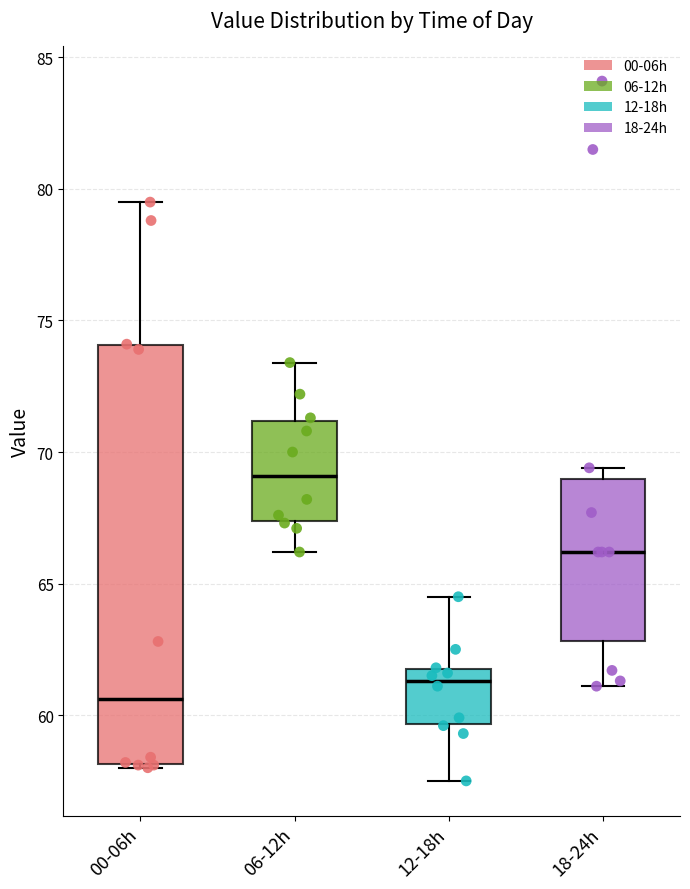

Reading left to right, transcribe this box plot: for each box, give where its median line is, the range the box spans, and where its two whiskers end, as read against the y-axis. The values are not printed on the chart, so give them approximately, as read against the axis.

00-06h: median 60.5, box 58.0 to 74.0, whiskers 58.0 to 79.5
06-12h: median 69.0, box 67.5 to 71.0, whiskers 66.0 to 73.5
12-18h: median 61.5, box 59.5 to 62.0, whiskers 57.5 to 64.5
18-24h: median 66.0, box 63.0 to 69.0, whiskers 61.0 to 69.5